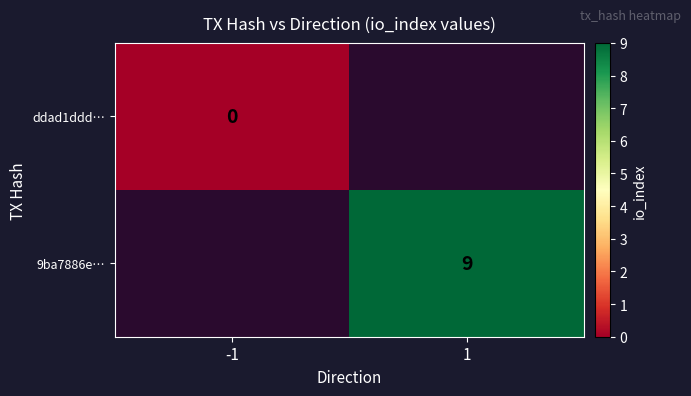

The value of 9ba7886e… at 1 is 9. True or false?

True